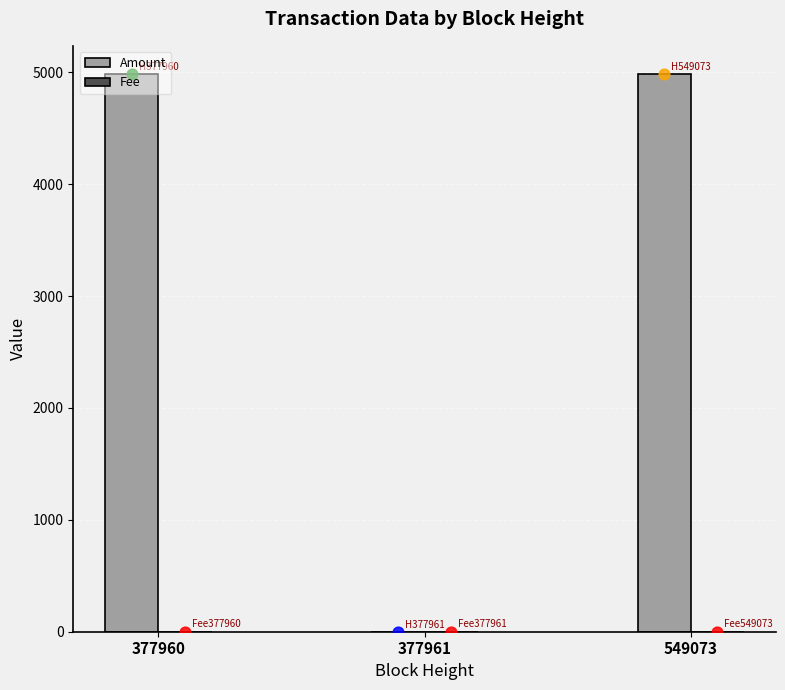

Which series reaches the maximum Y coordinate?

Amount